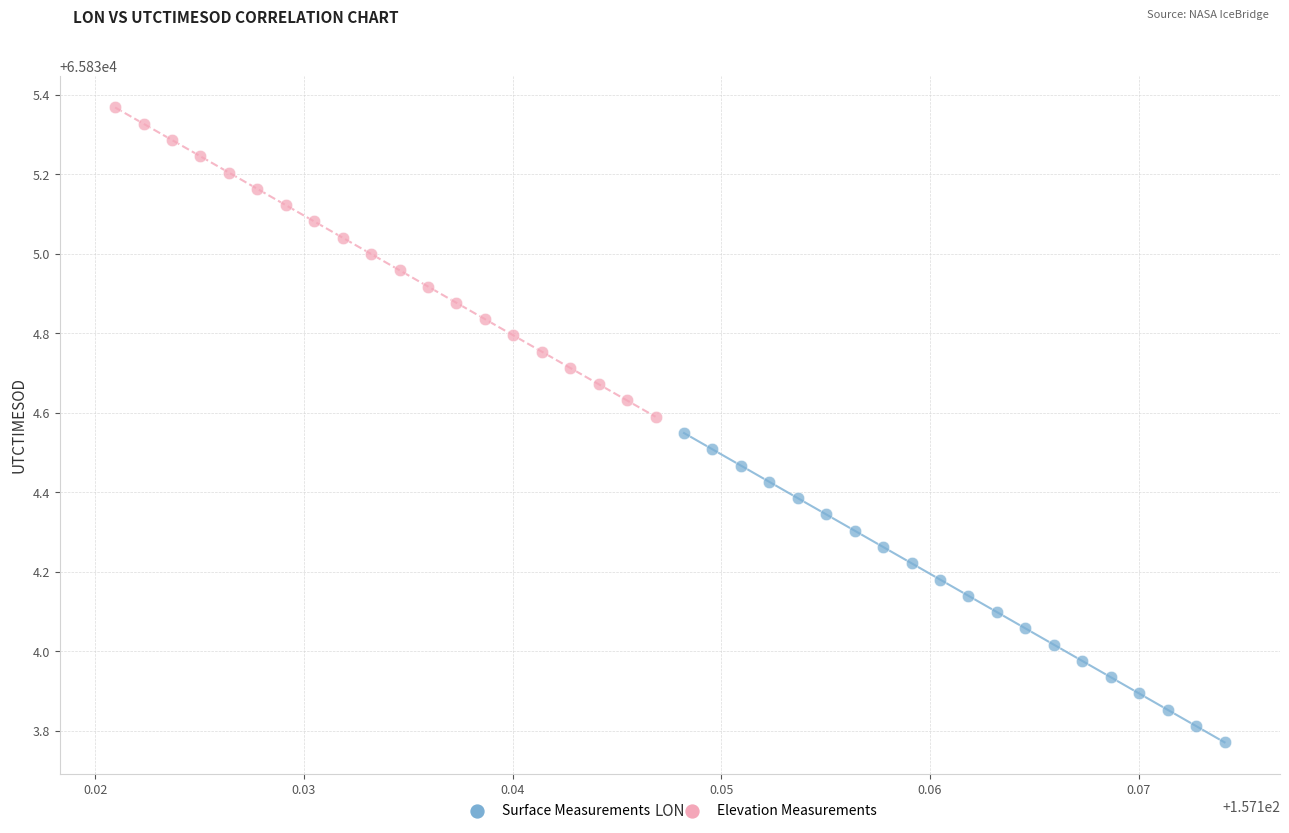

Which series contains the highest Y value?

Elevation Measurements